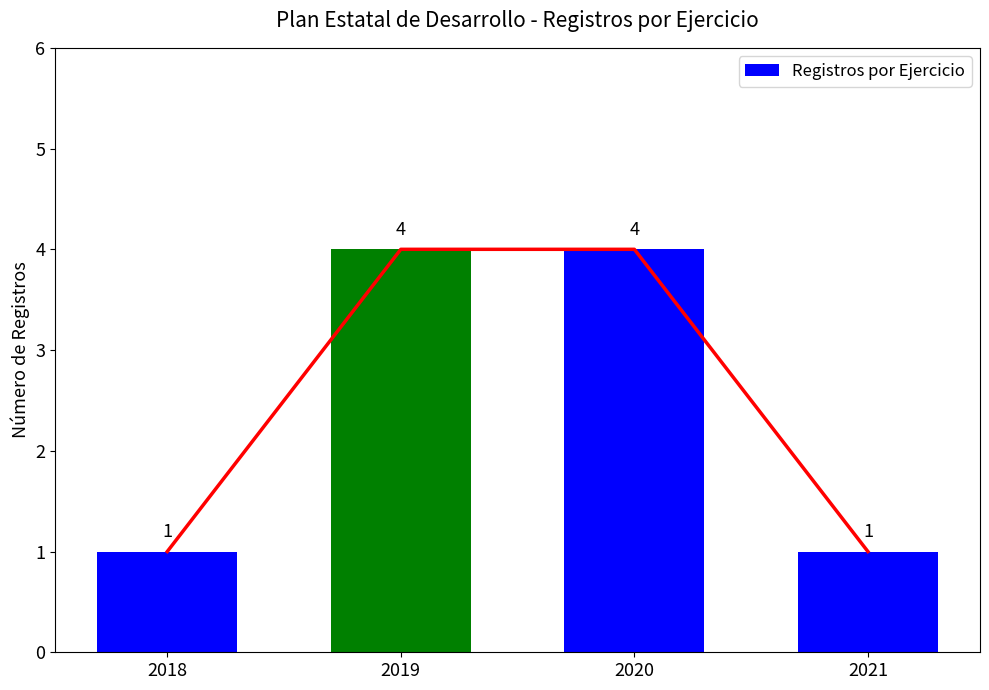

Does the chart contain stacked bars?

No